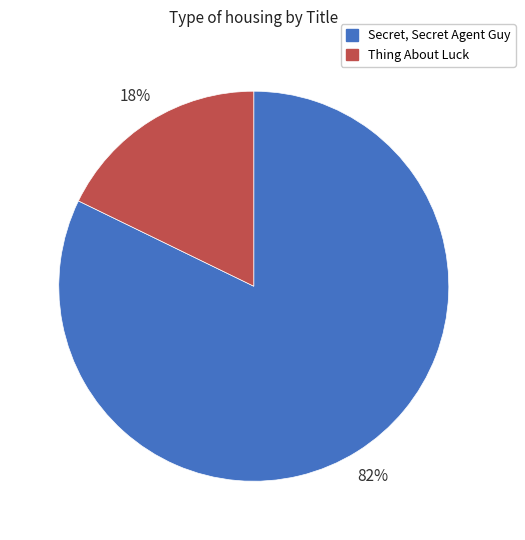

Rank the categories by value from highest to lowest.

Secret, Secret Agent Guy, Thing About Luck